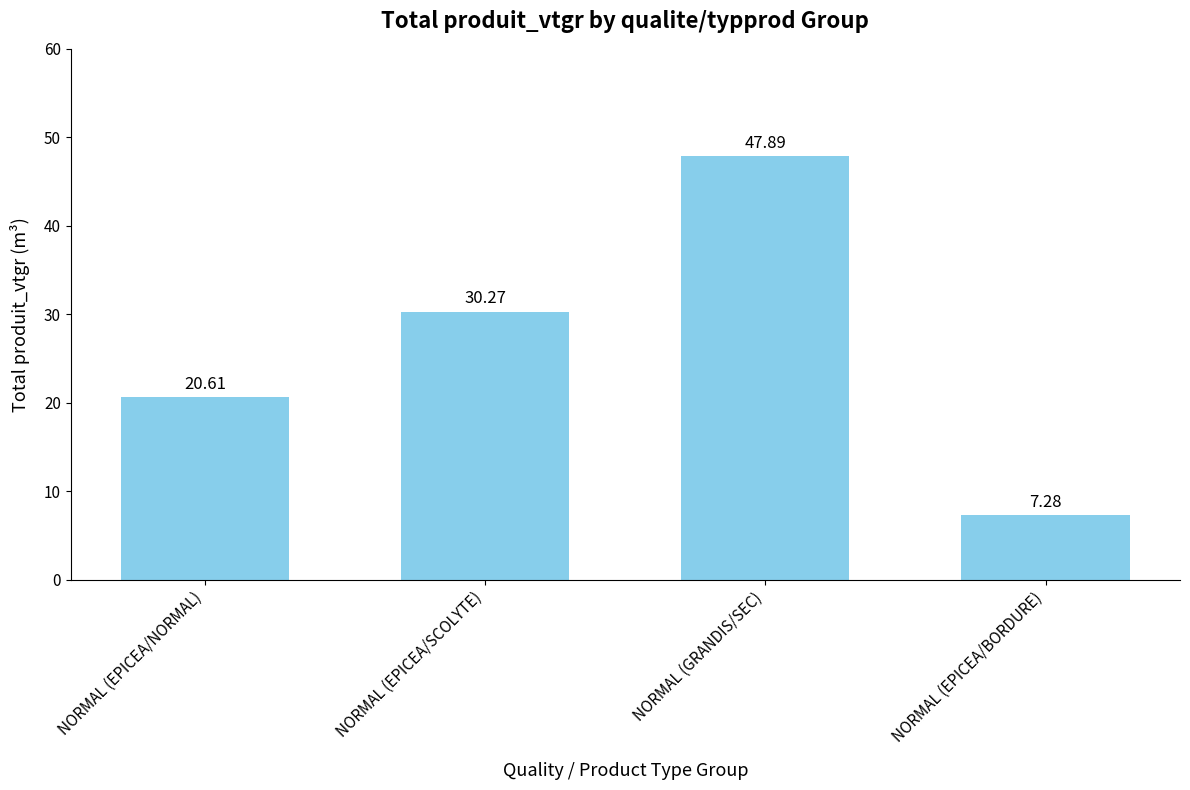

Does the chart contain any negative values?

No